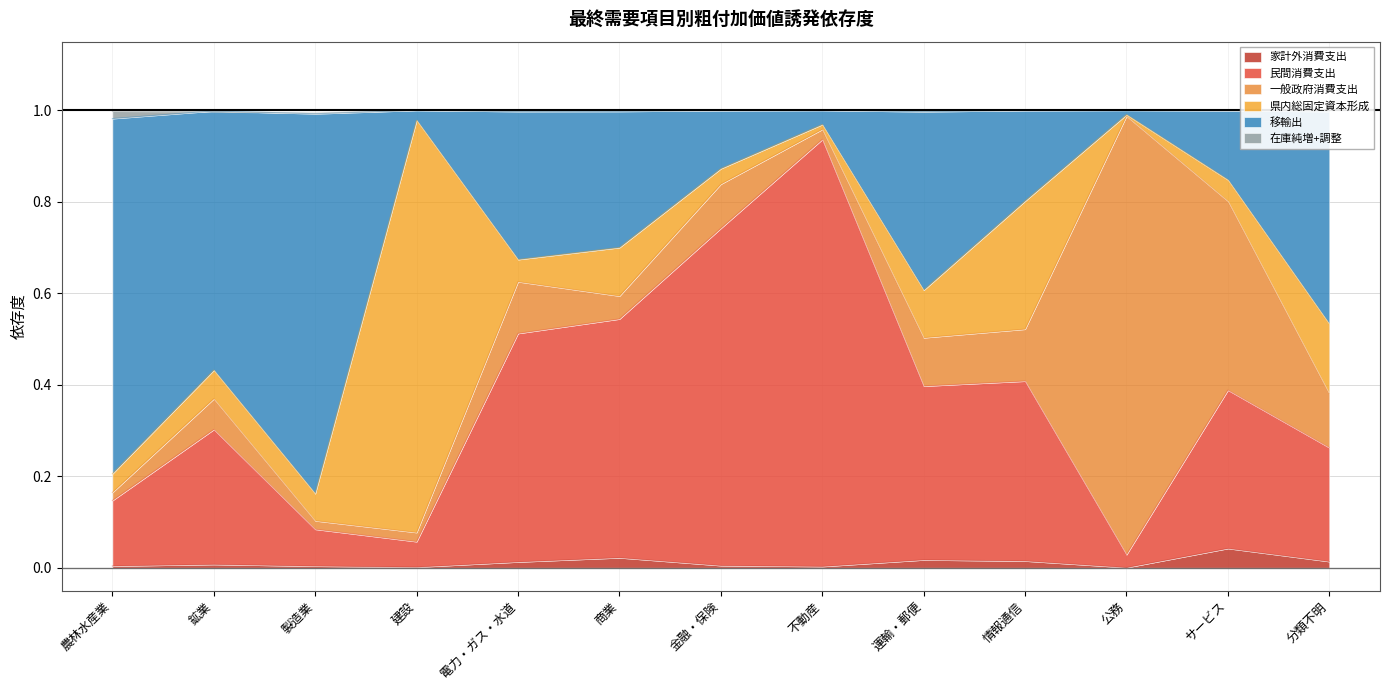

What is the difference between the 移輸出 values at 情報通信 and 金融・保険?

0.1